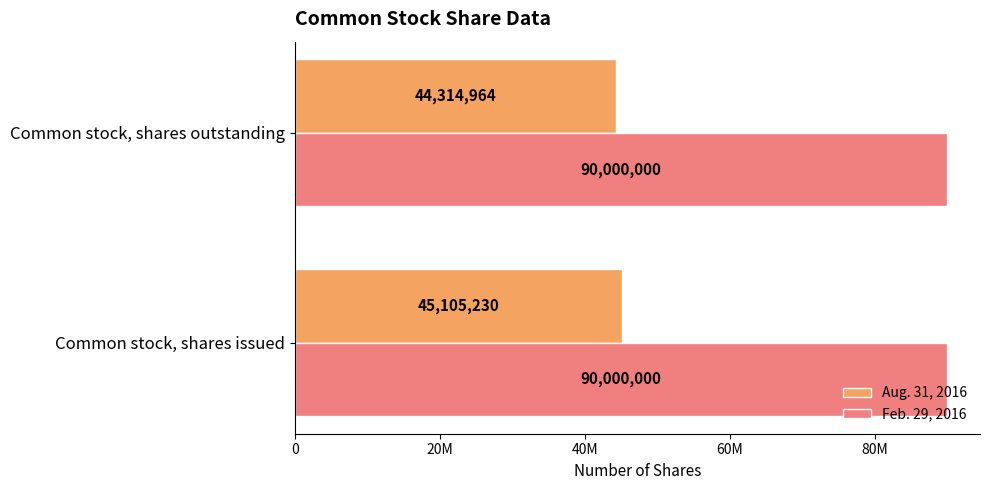

What are all the series names shown in the legend?

Aug. 31, 2016, Feb. 29, 2016